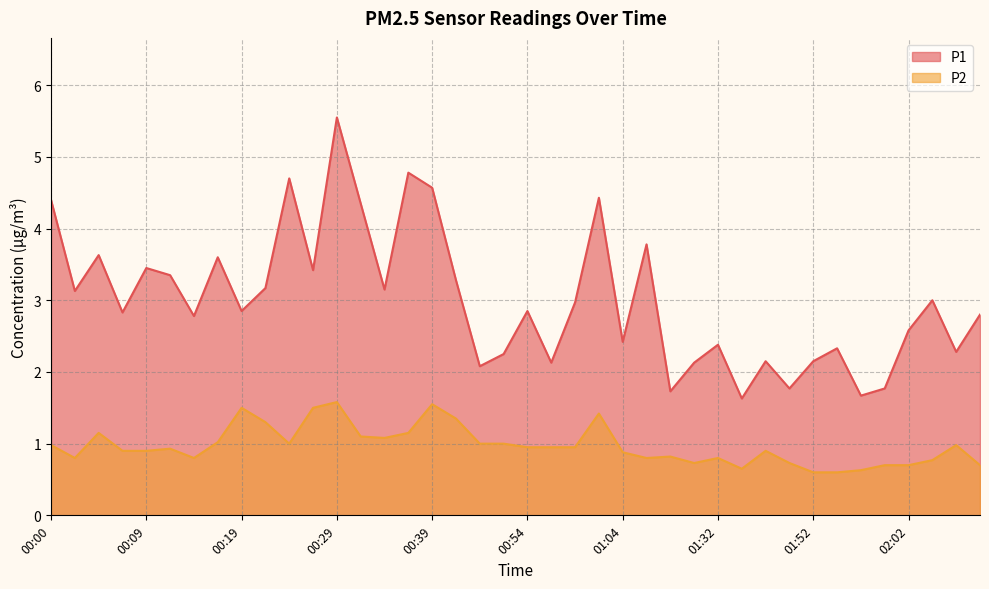

At which label is P2 closest to 1?

00:24